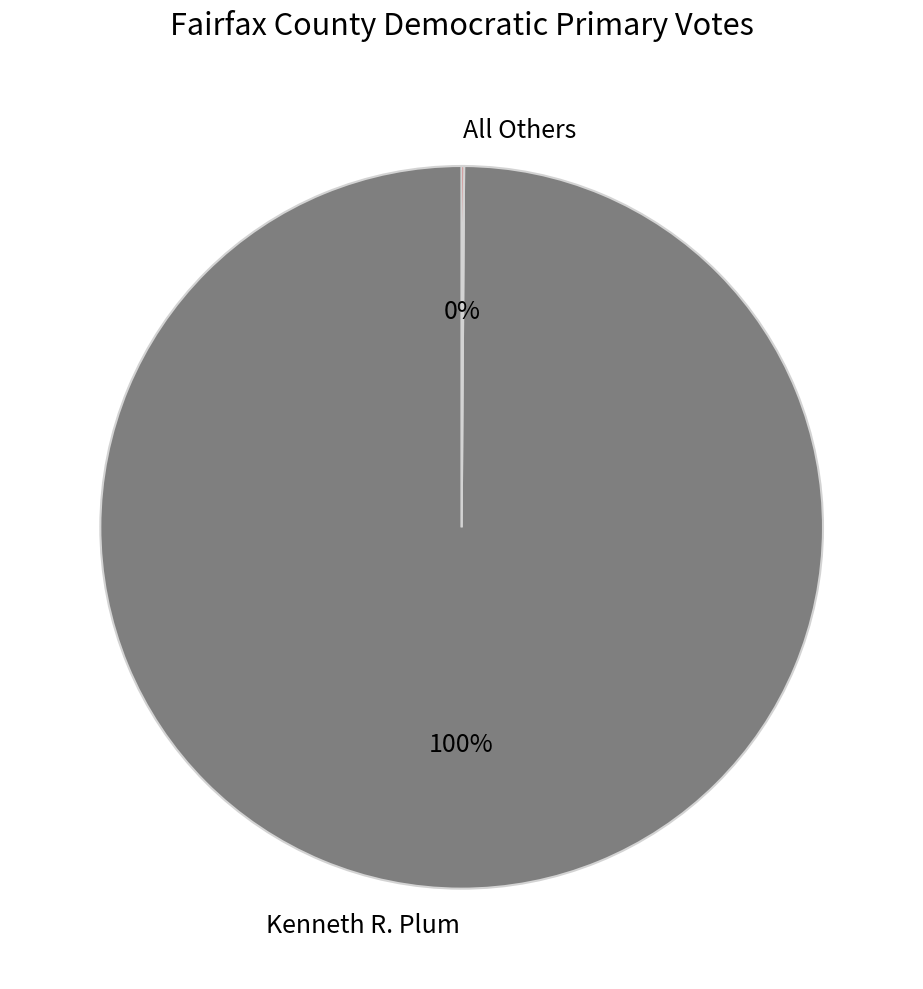

Which category has the biggest portion of the pie?

Kenneth R. Plum